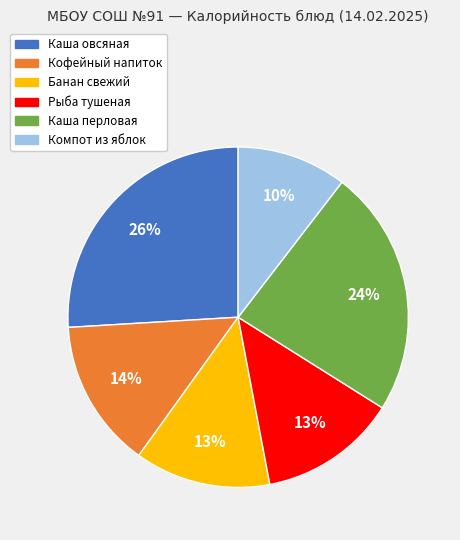

To the nearest percent, what is the combined percentage of Банан свежий and Рыба тушеная?

26%